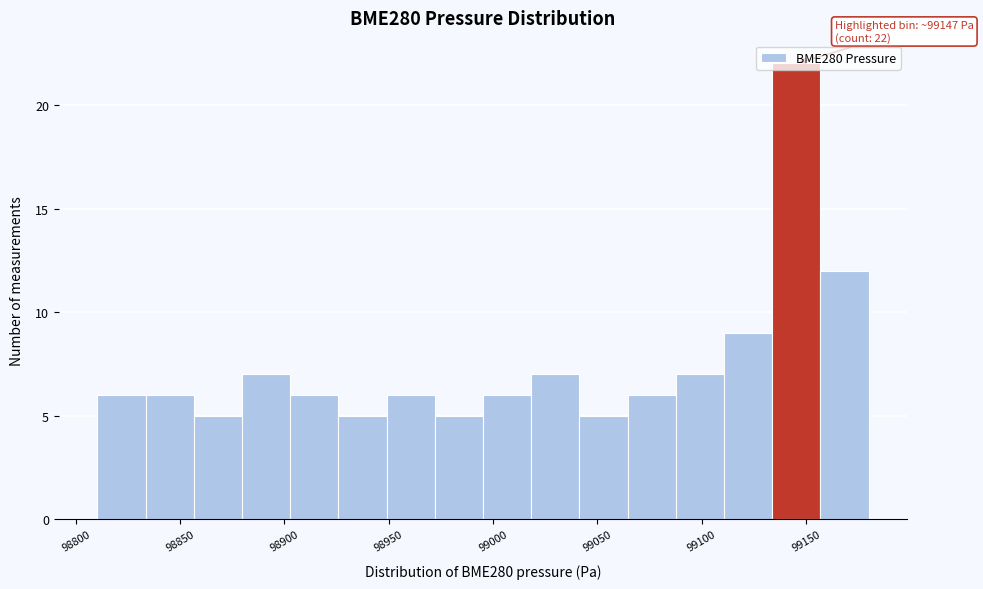

Which range on the x-axis has the tallest bar?

99135 to 99155